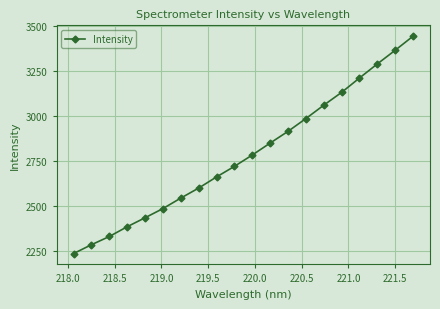

What is the difference between the maximum and minimum values?

1211.3